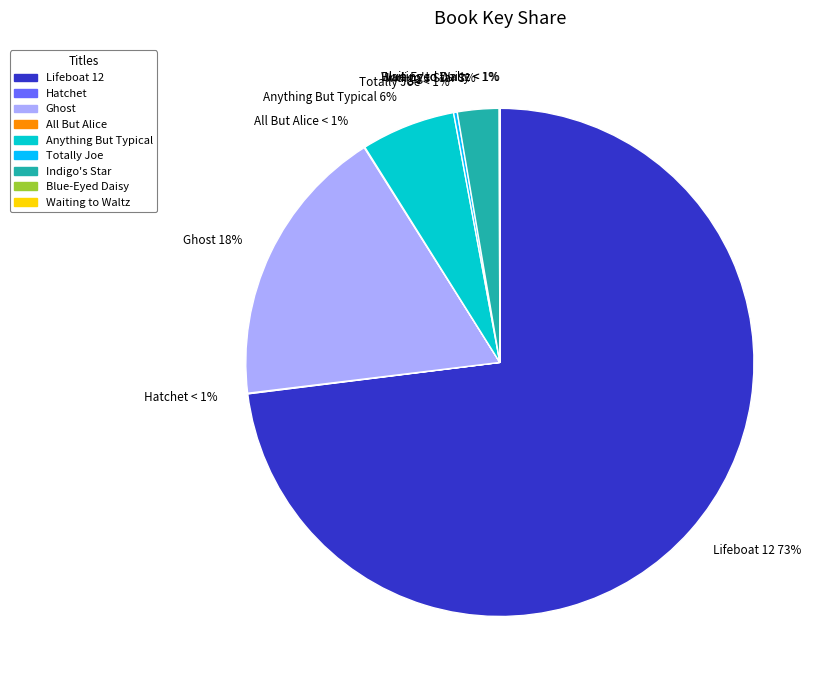

Which category has the smallest portion of the pie?

Waiting to Waltz